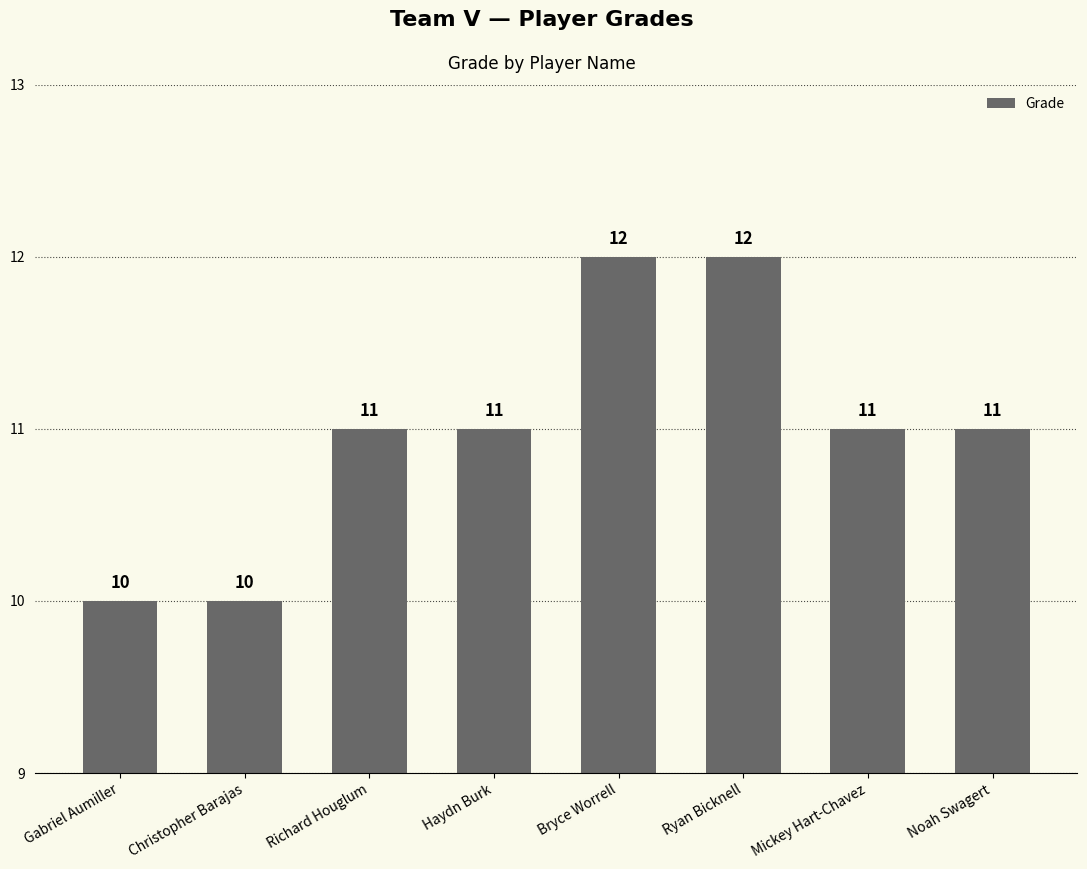

Reading left to right, extract all data points from this chart.

Gabriel Aumiller=10	Christopher Barajas=10	Richard Houglum=11	Haydn Burk=11	Bryce Worrell=12	Ryan Bicknell=12	Mickey Hart-Chavez=11	Noah Swagert=11